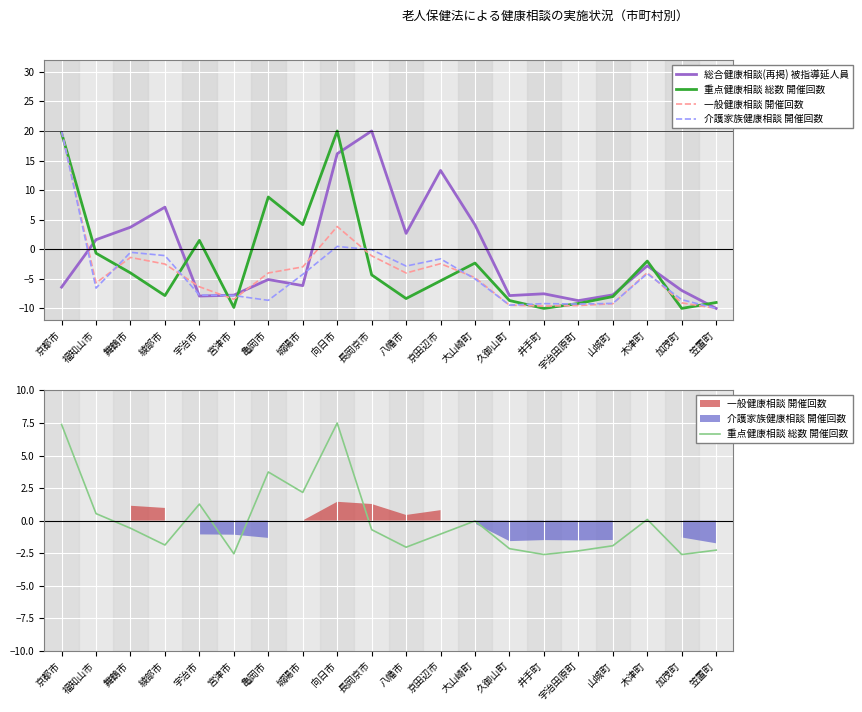

Which category has the lowest value across all series?

笠置町